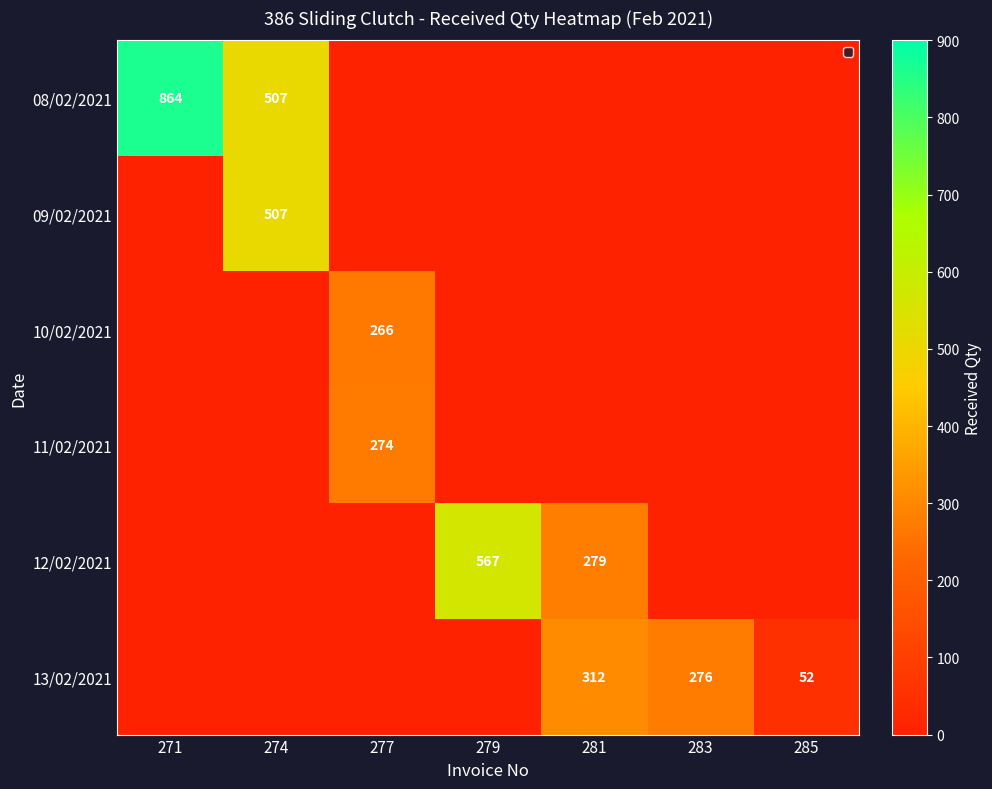

The 12/02/2021 series shows 276 at 279. True or false?

False